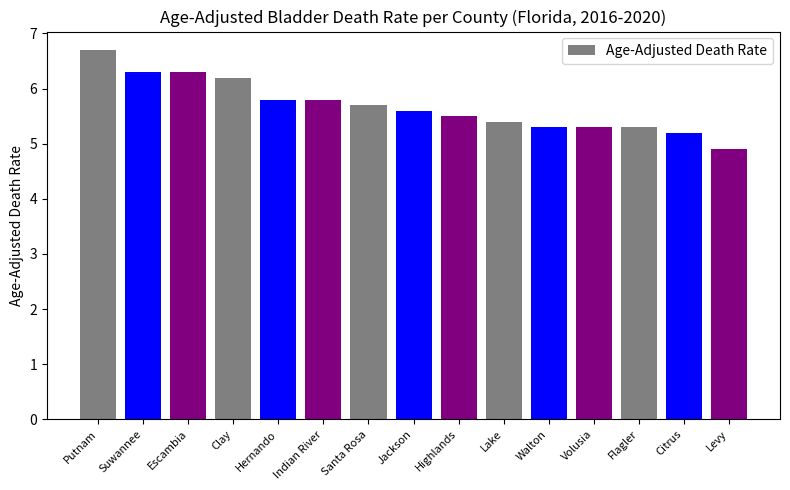

What value does the data have at Highlands?

5.5